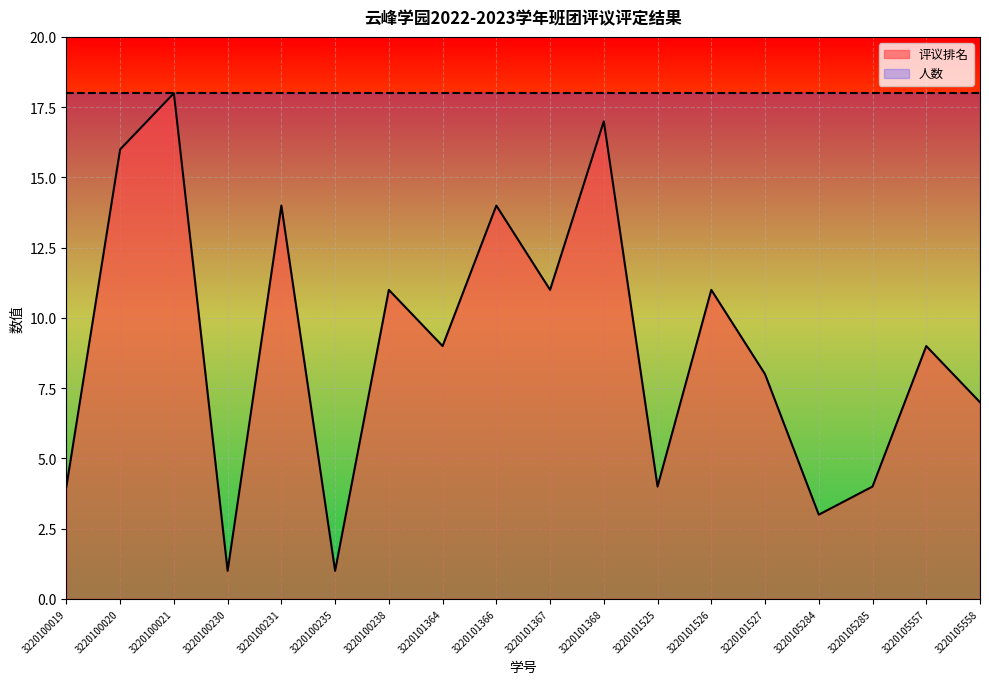

What is the approximate value at 3220101527, to the nearest 5?

10